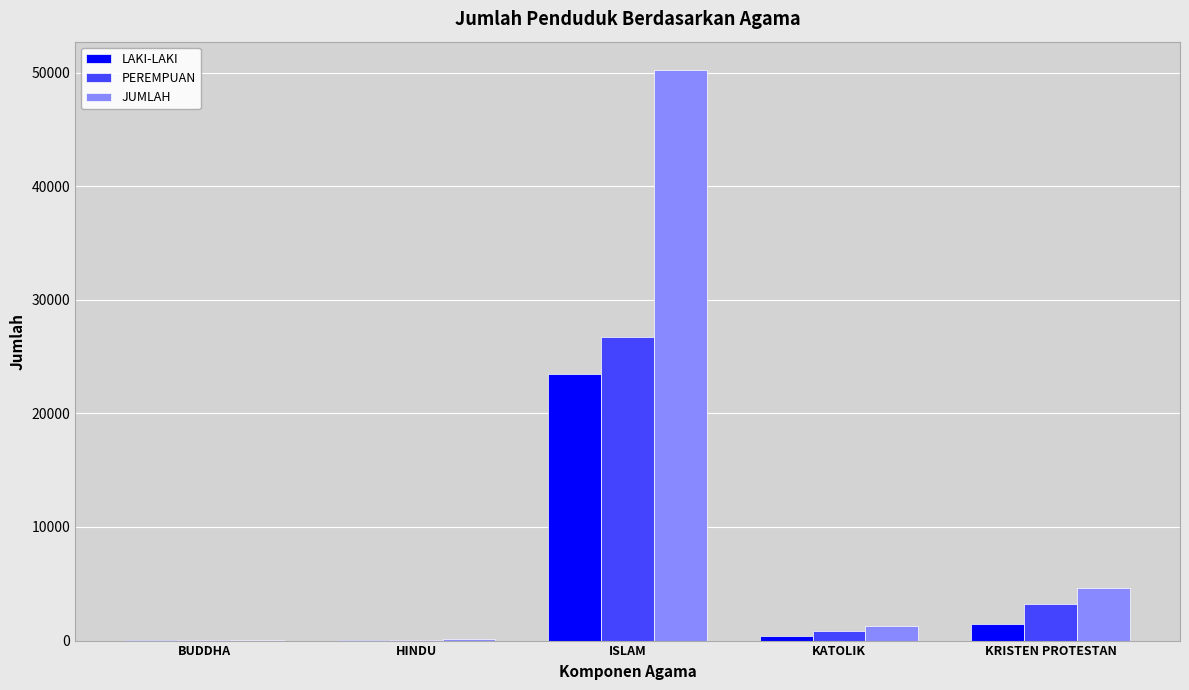

Between ISLAM and KATOLIK, which series saw the biggest shift?

JUMLAH